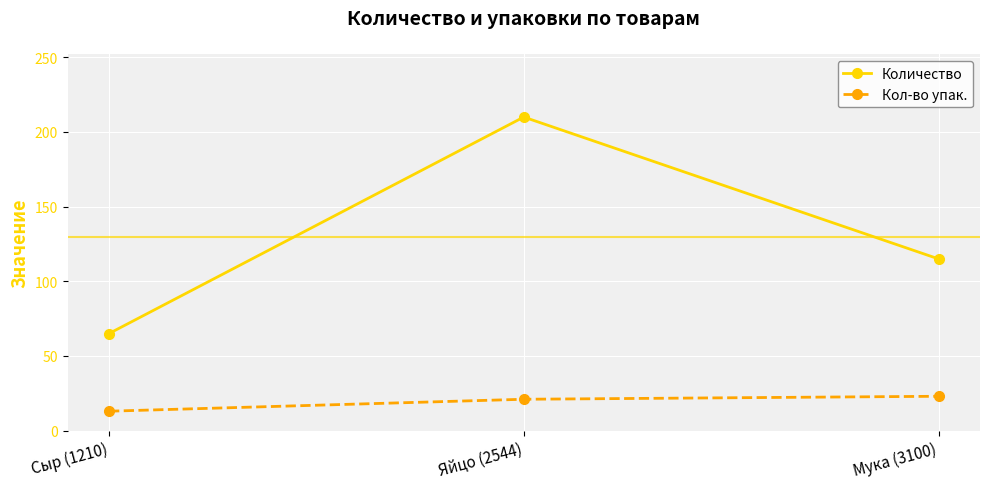

What is the sum of the Кол-во упак. values at Яйцо (2544) and Мука (3100)?

44